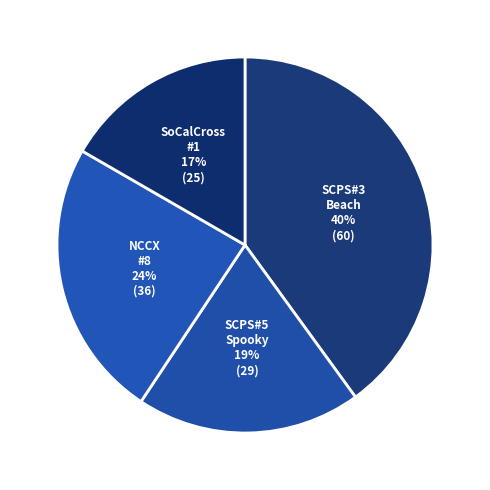

How many slices are in this pie chart?

4